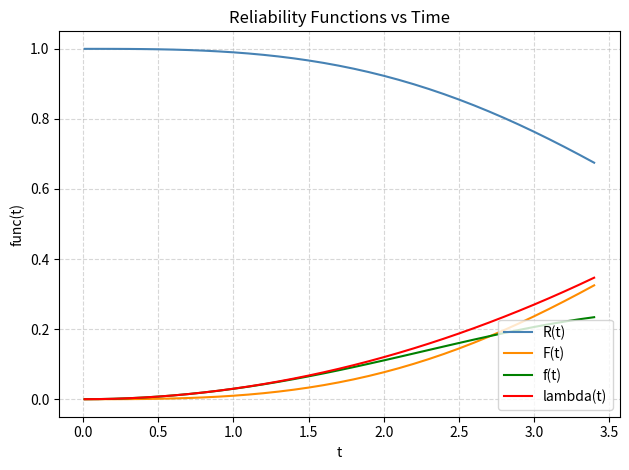

True or false: F(t) and R(t) intersect in this chart.

False